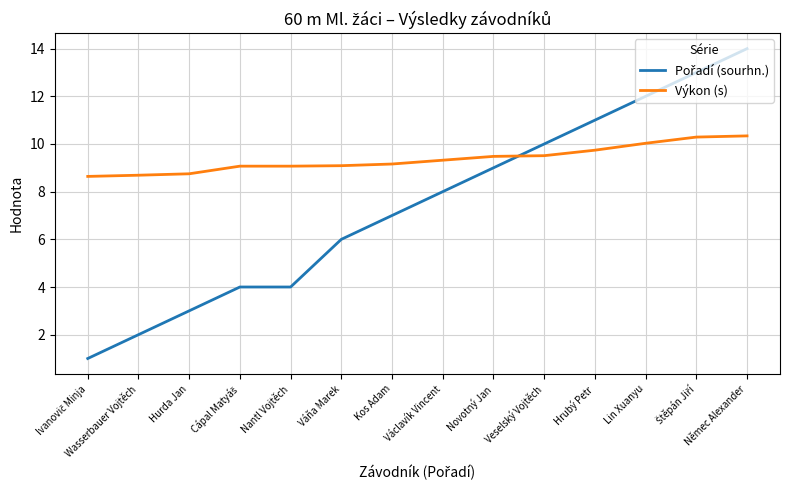

What is the approximate value of Výkon (s) at Hurda Jan?

8.8